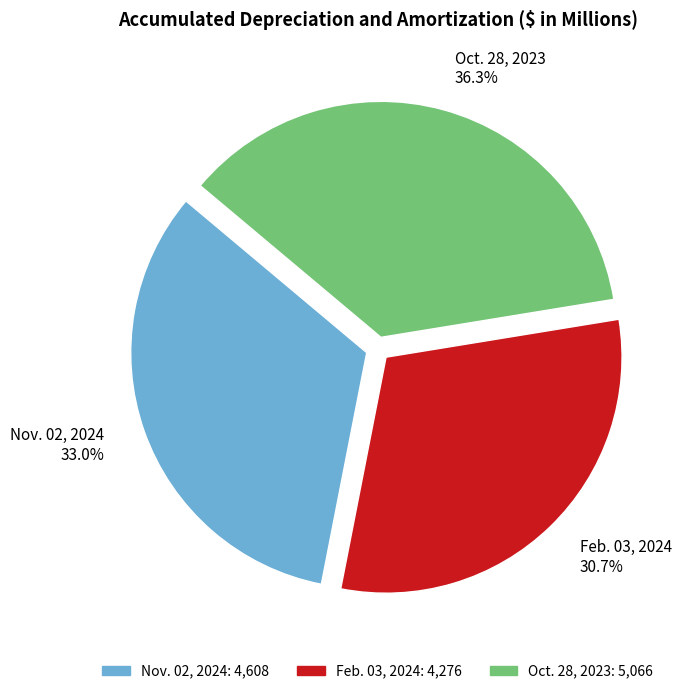

What percentage is the Feb. 03, 2024 slice, to the nearest percent?

31%